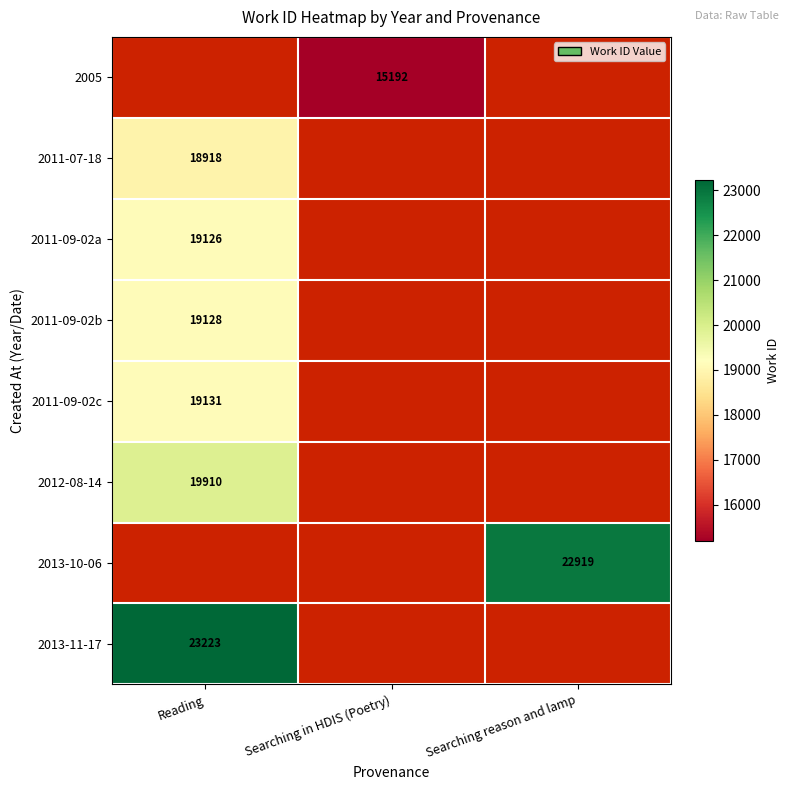

The value of 2012-08-14 at Reading is 19910. True or false?

True